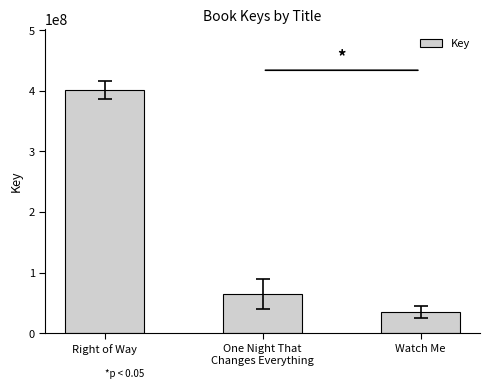

Count the number of categories in the chart.

3